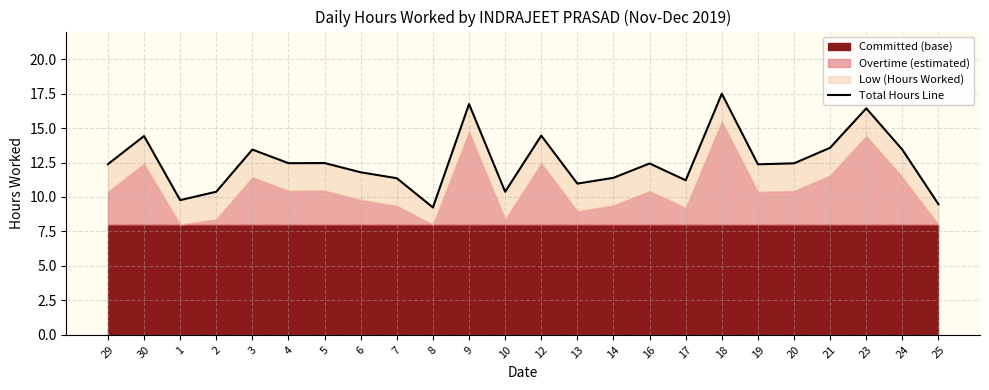

Reading left to right, transcribe all the data shown in this chart.

12.4	14.4	9.8	10.4	13.4	12.4	12.5	11.8	11.4	9.2	16.7	10.4	14.4	11.0	11.4	12.4	11.2	17.5	12.4	12.4	13.6	16.4	13.4	9.5